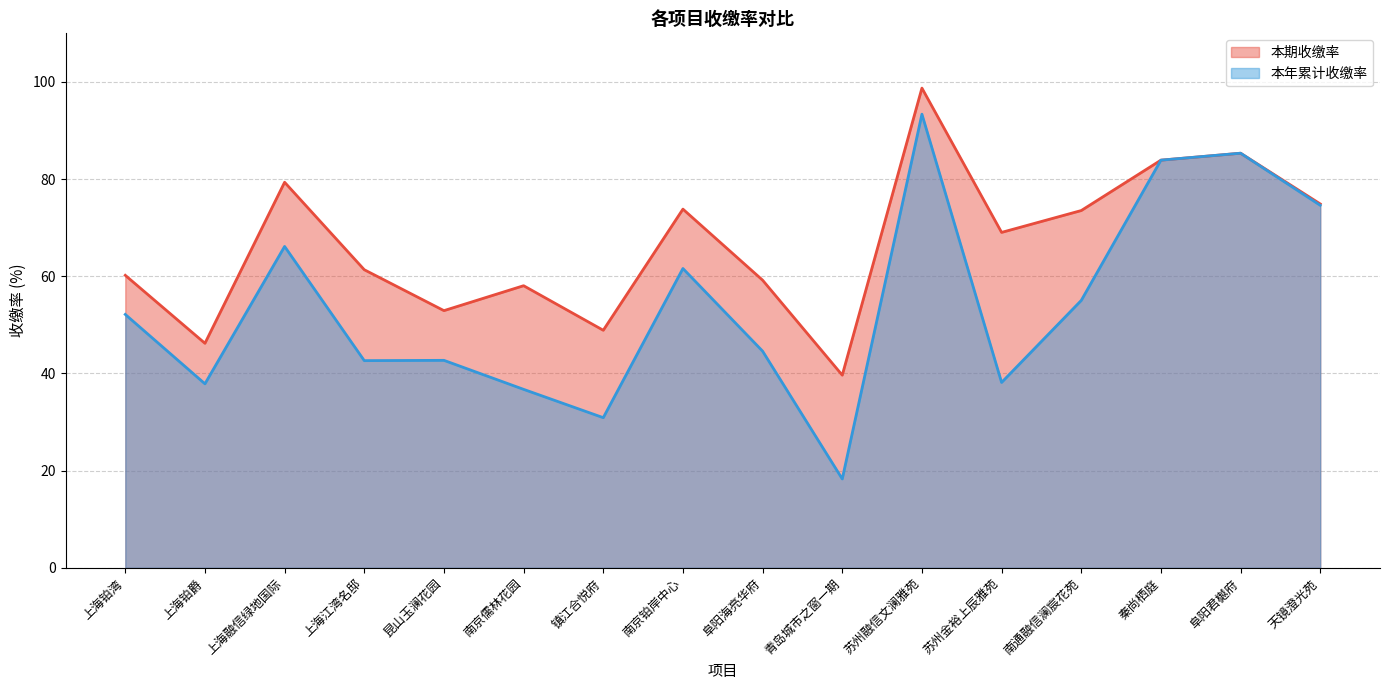

How many categories are shown in the chart?

16